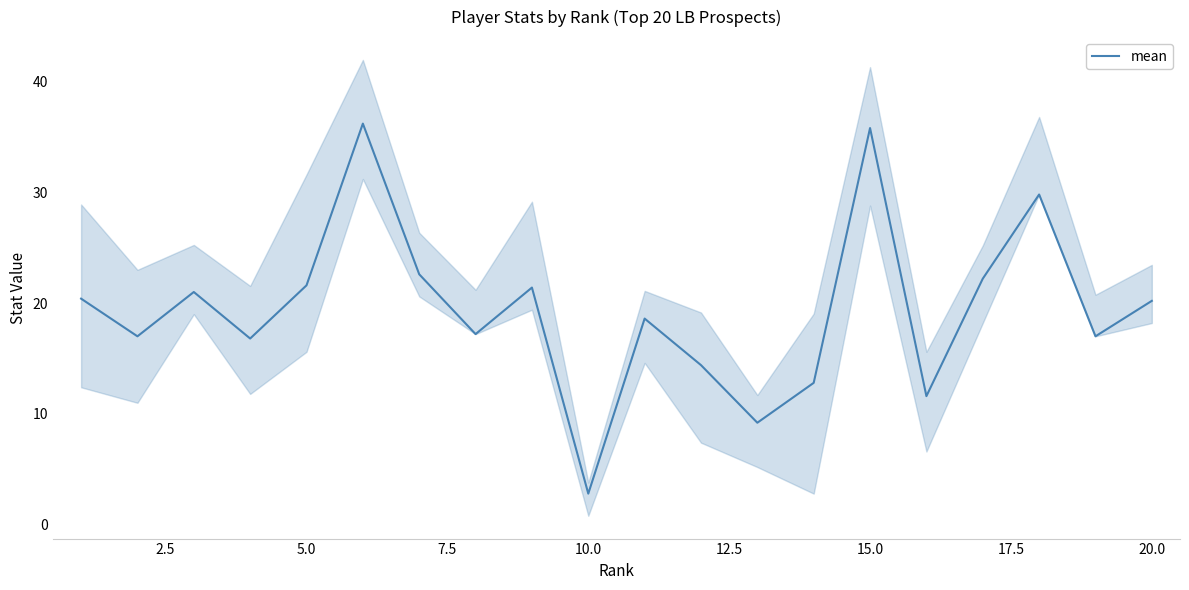

What is the minimum value for mean?

2.8